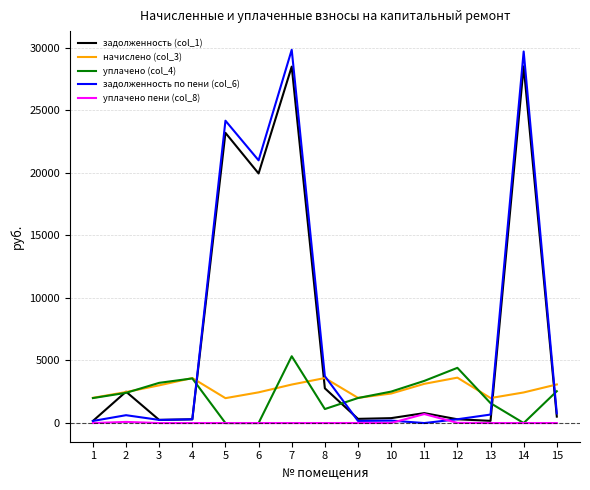

At which label does начислено (col_3) first exceed 2477?

2